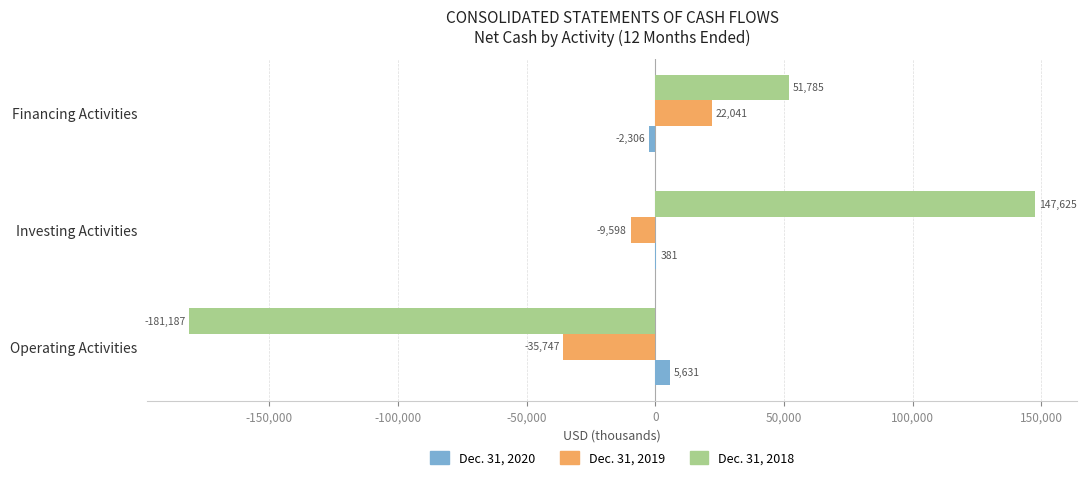

Which series has the largest total across all categories?

Dec. 31, 2018